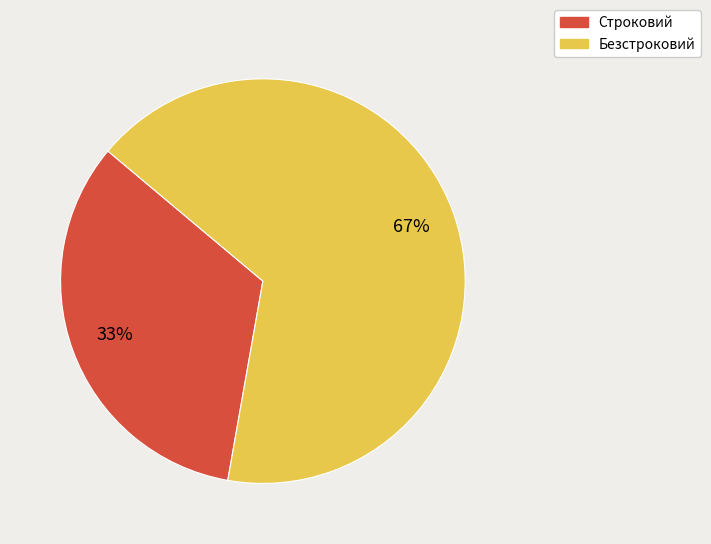

The Безстроковий slice represents 67% of the pie. True or false?

True